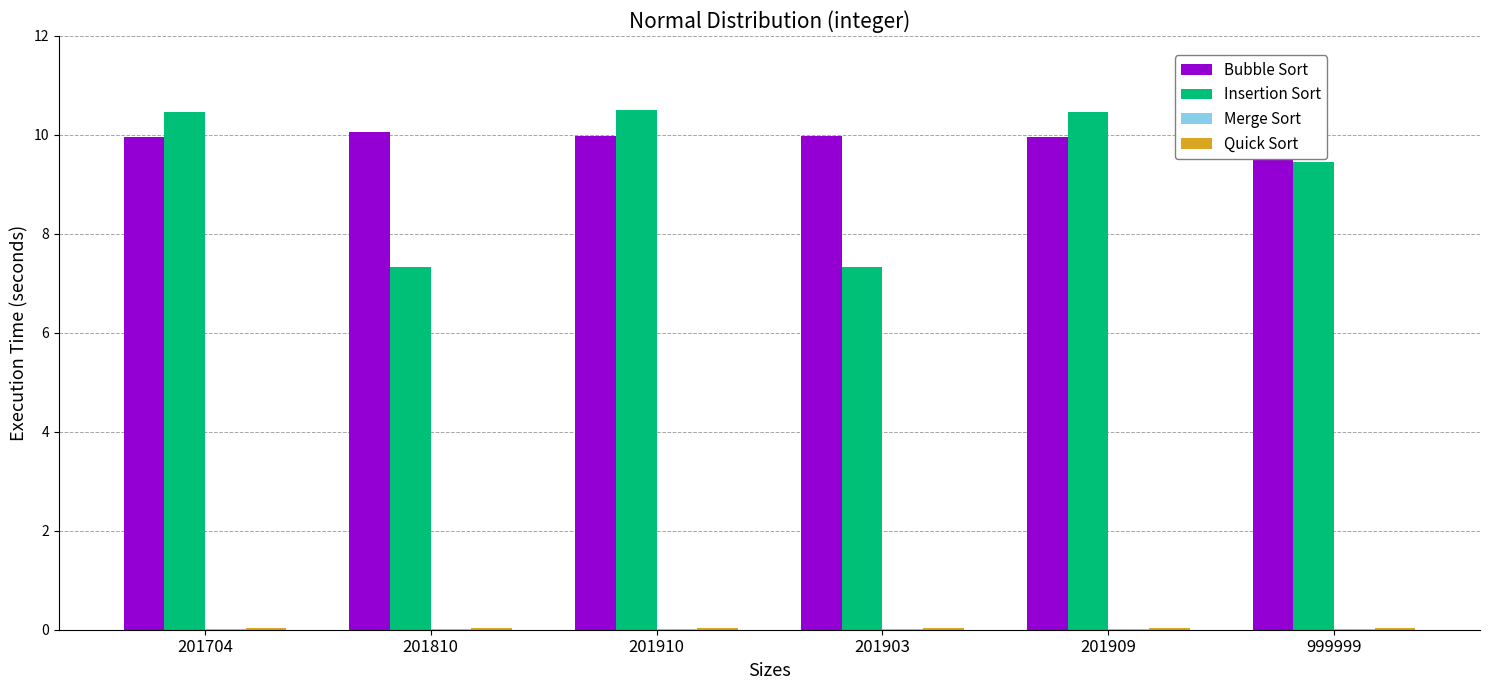

What is the greatest value displayed?

10.5